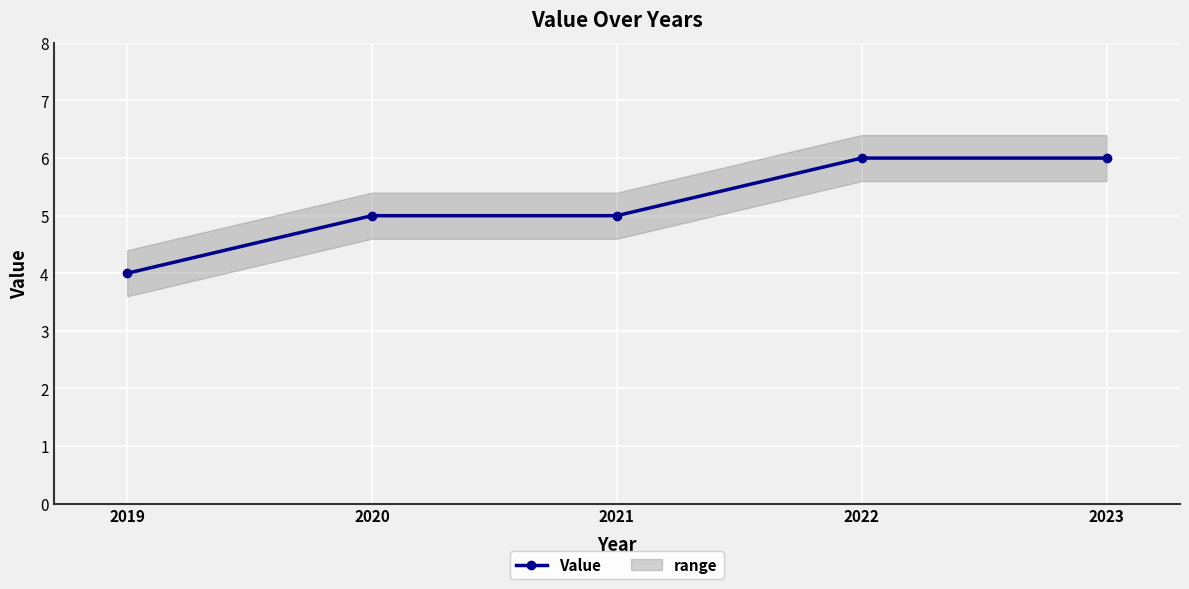

What is the value of the 2nd point from the left?

5